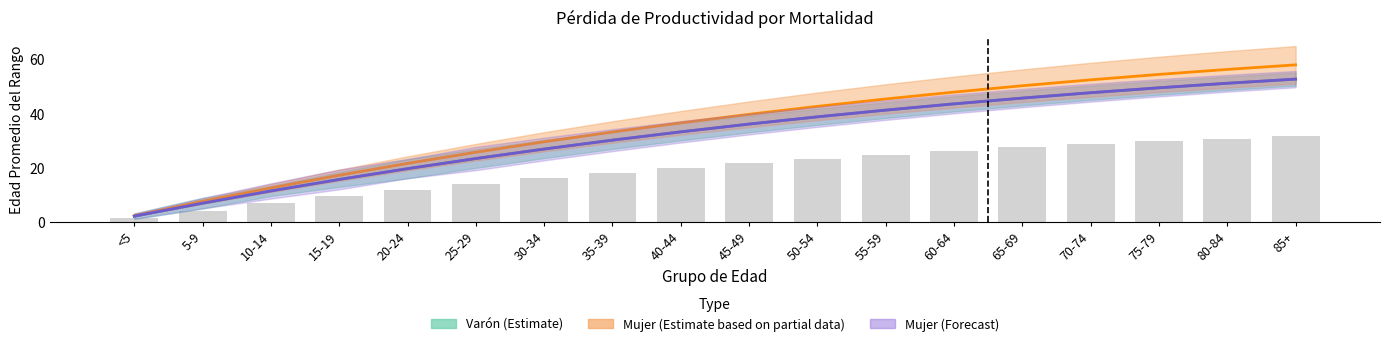

What is the sum of the values at 75-79 and 45-49?

51.3